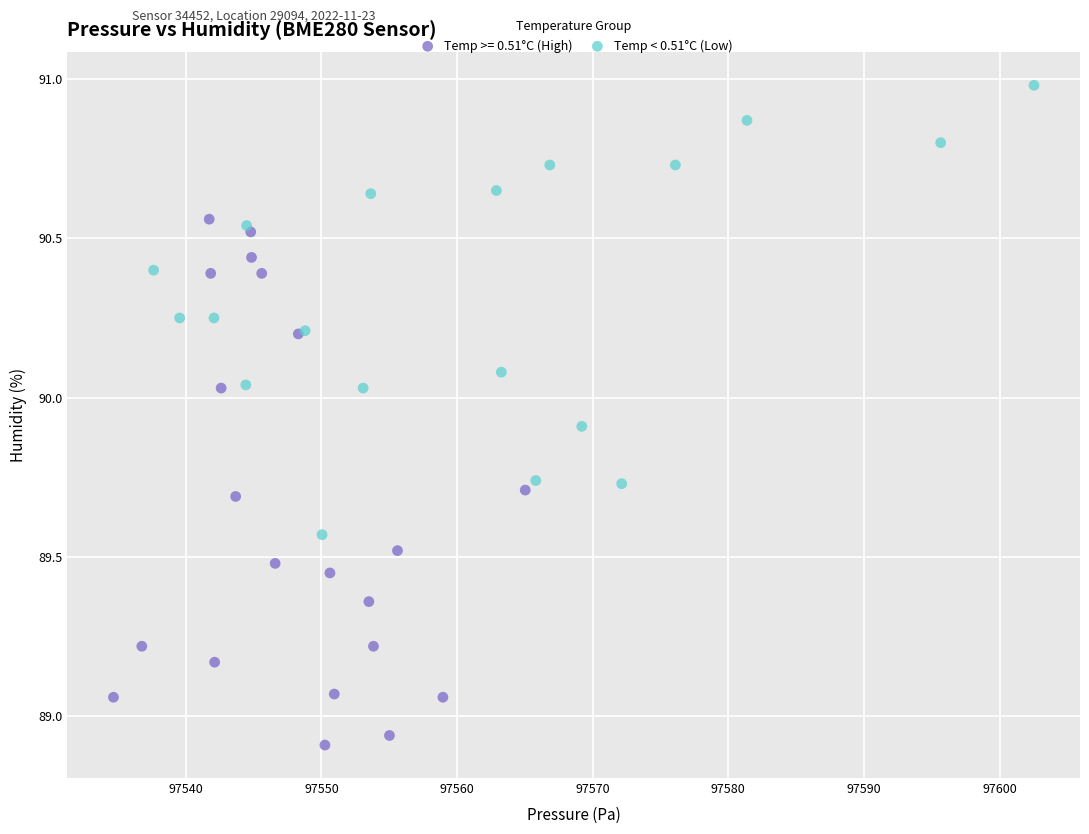

Which series reaches the minimum Y coordinate?

Temp >= 0.51°C (High)